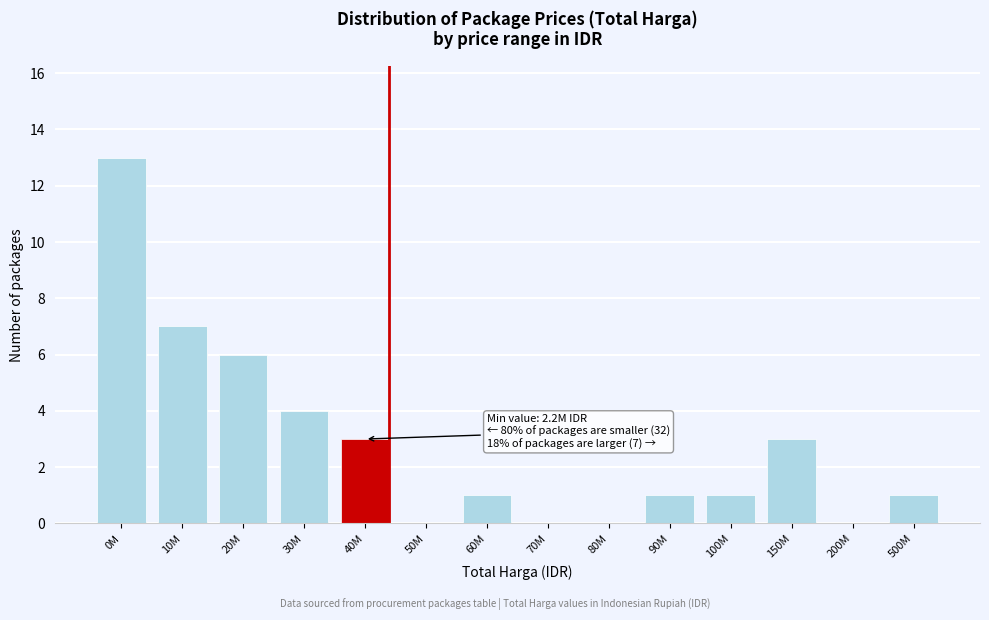

Reading left to right, transcribe all the data shown in this chart.

0M=13	10M=7	20M=6	30M=4	40M=3	50M=0	60M=1	70M=0	80M=0	90M=1	100M=1	150M=3	200M=0	500M=1